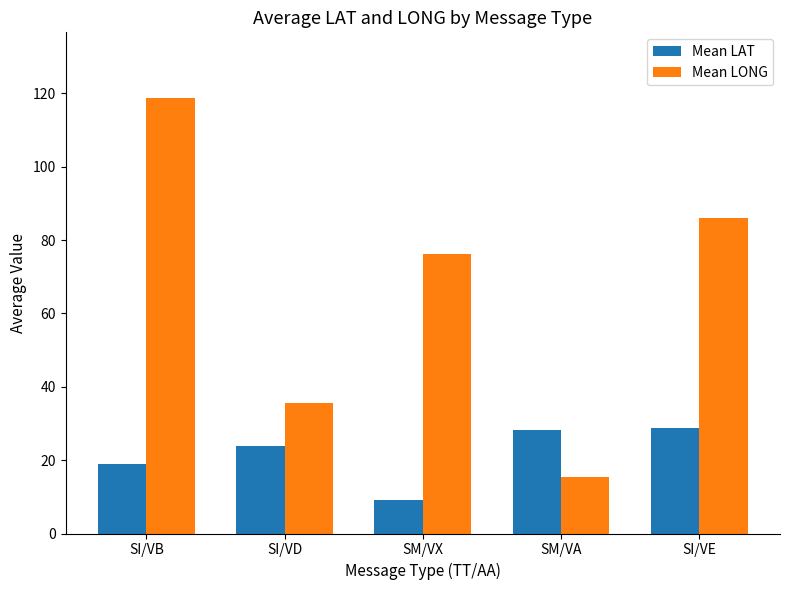

Is it true that Mean LAT equals 11.1 at SM/VA?

False